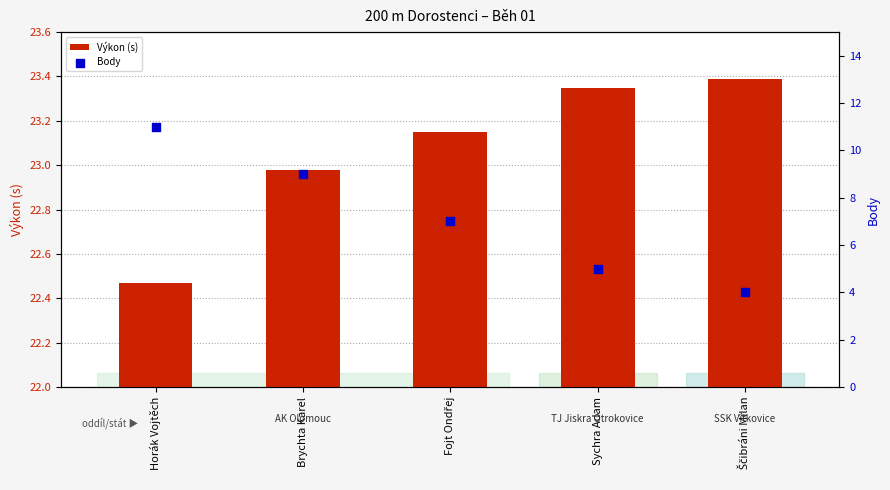

Which series has the largest total across all categories?

Výkon (s)